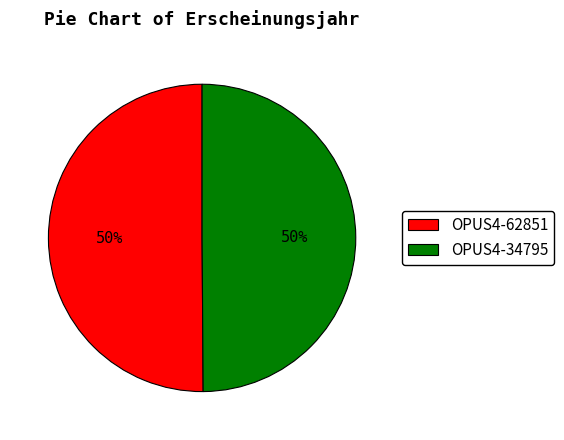

Is the sum of OPUS4-34795 and OPUS4-62851 greater than half?

Yes